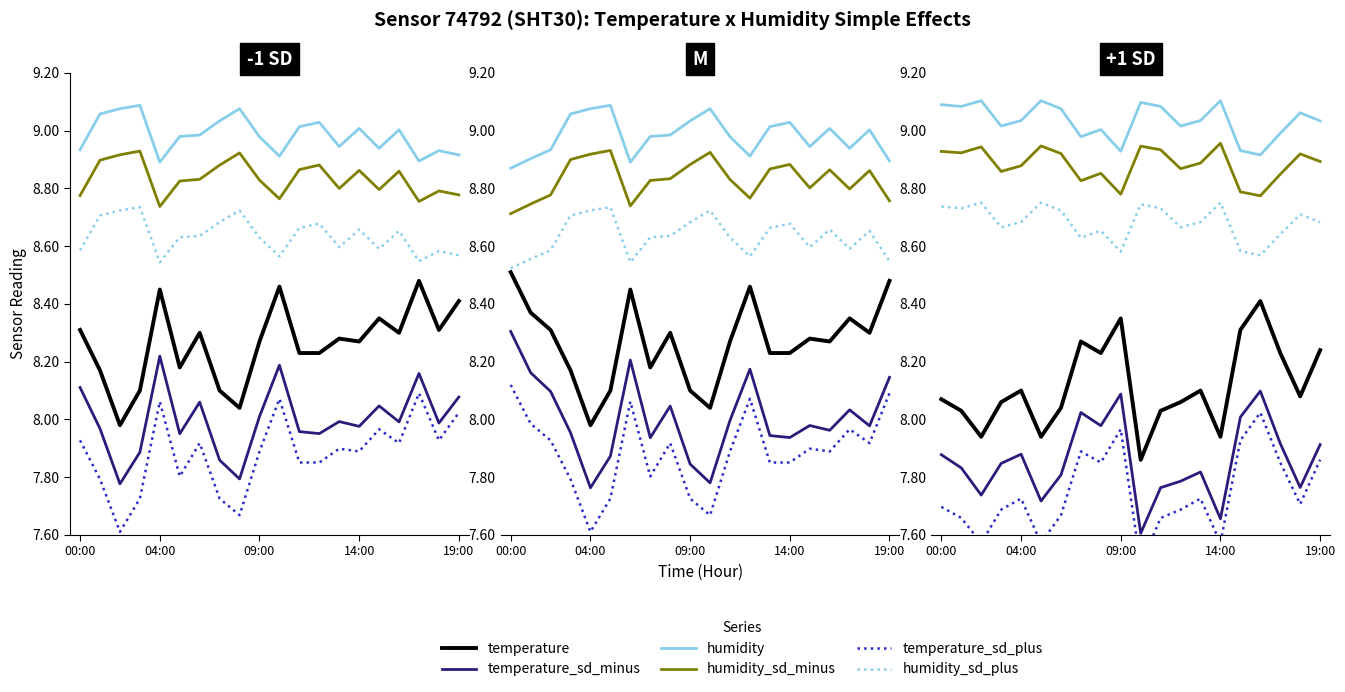

What is the total value across all series at 12?

50.6